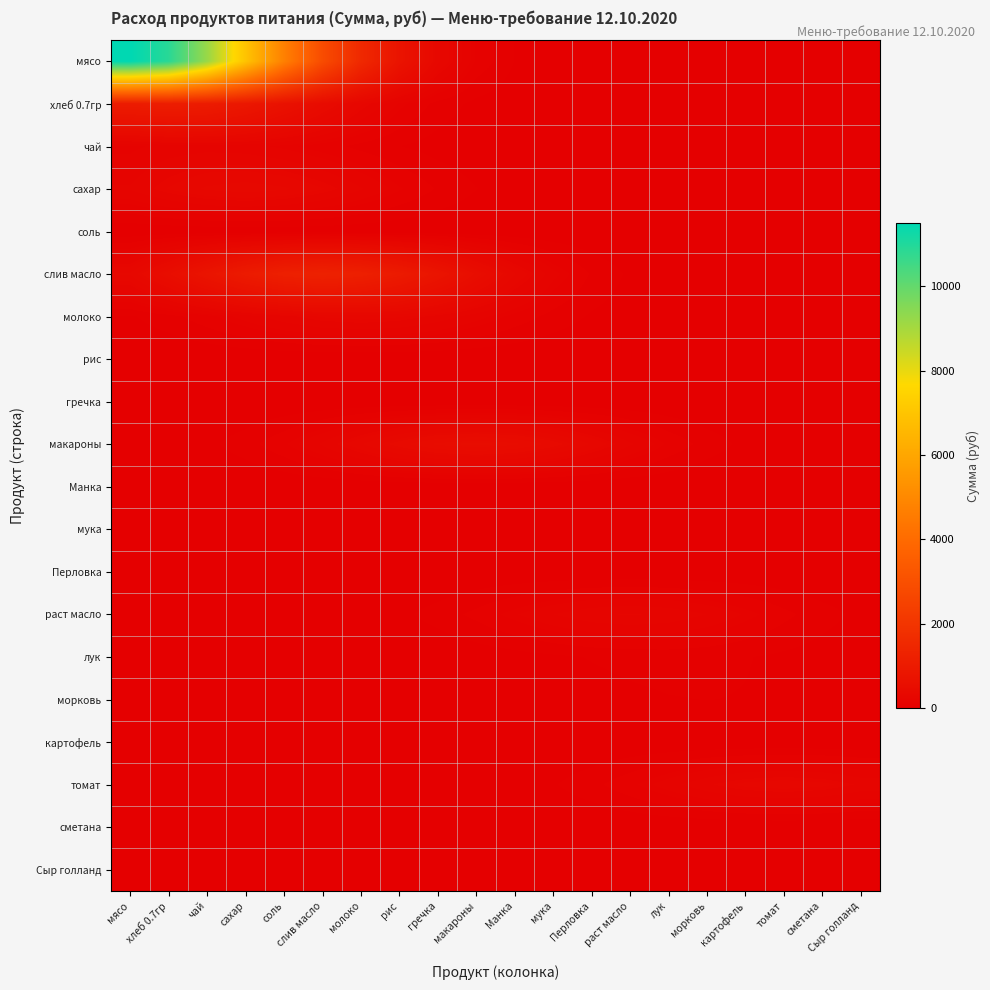

Rank the series by their maximum value, from lowest to highest.

рис, гречка, Манка, Перловка, картофель, сметана, Сыр голланд, соль, мука, морковь, лук, чай, раст масло, молоко, томат, сахар, макароны, хлеб 0.7гр, слив масло, мясо